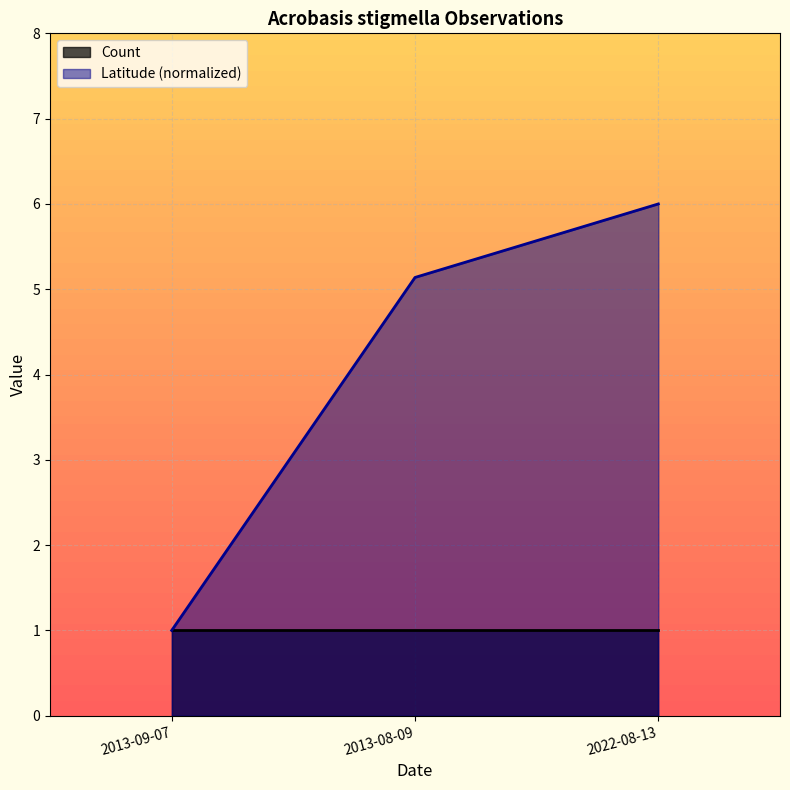

Which series has the largest range (max minus min)?

Latitude (normalized)